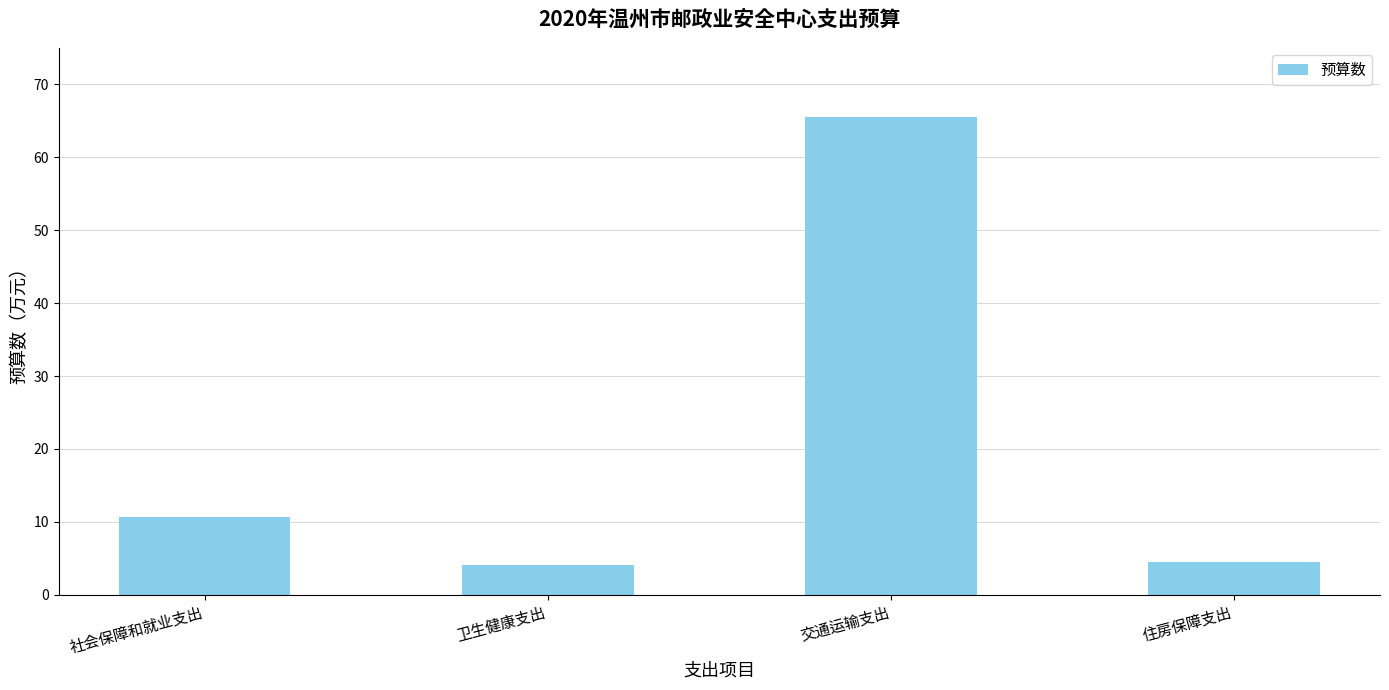

What is the label of the 4th bar from the left?

住房保障支出